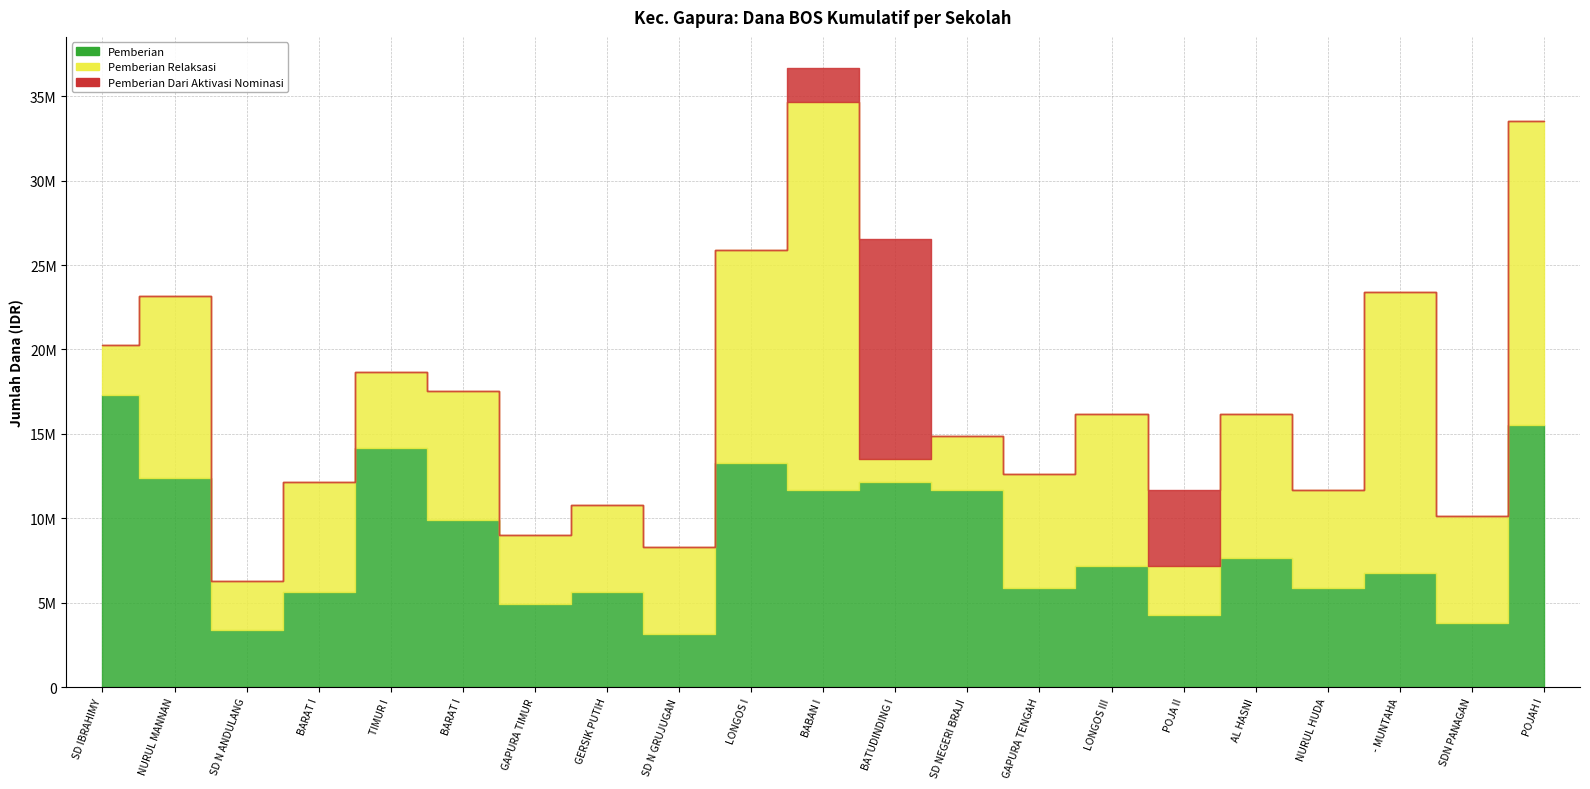

Which series has the largest total across all categories?

Pemberian